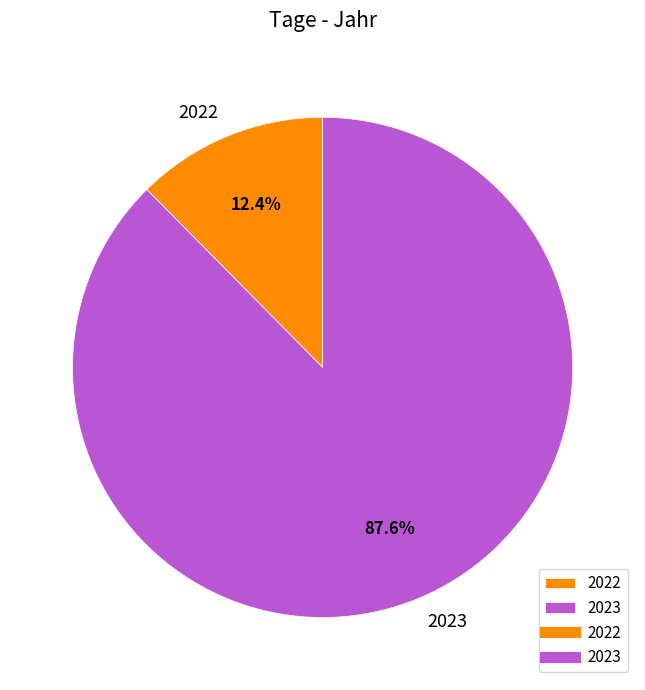

What percentage is the 2023 slice, to the nearest percent?

88%